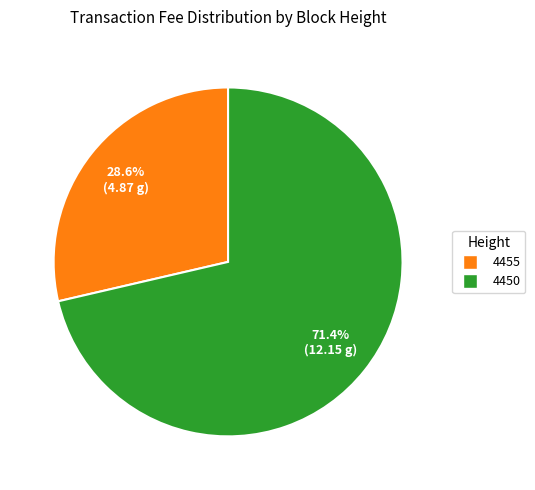

Approximately how many times larger is the value at 4455 compared to 4450?

0.4